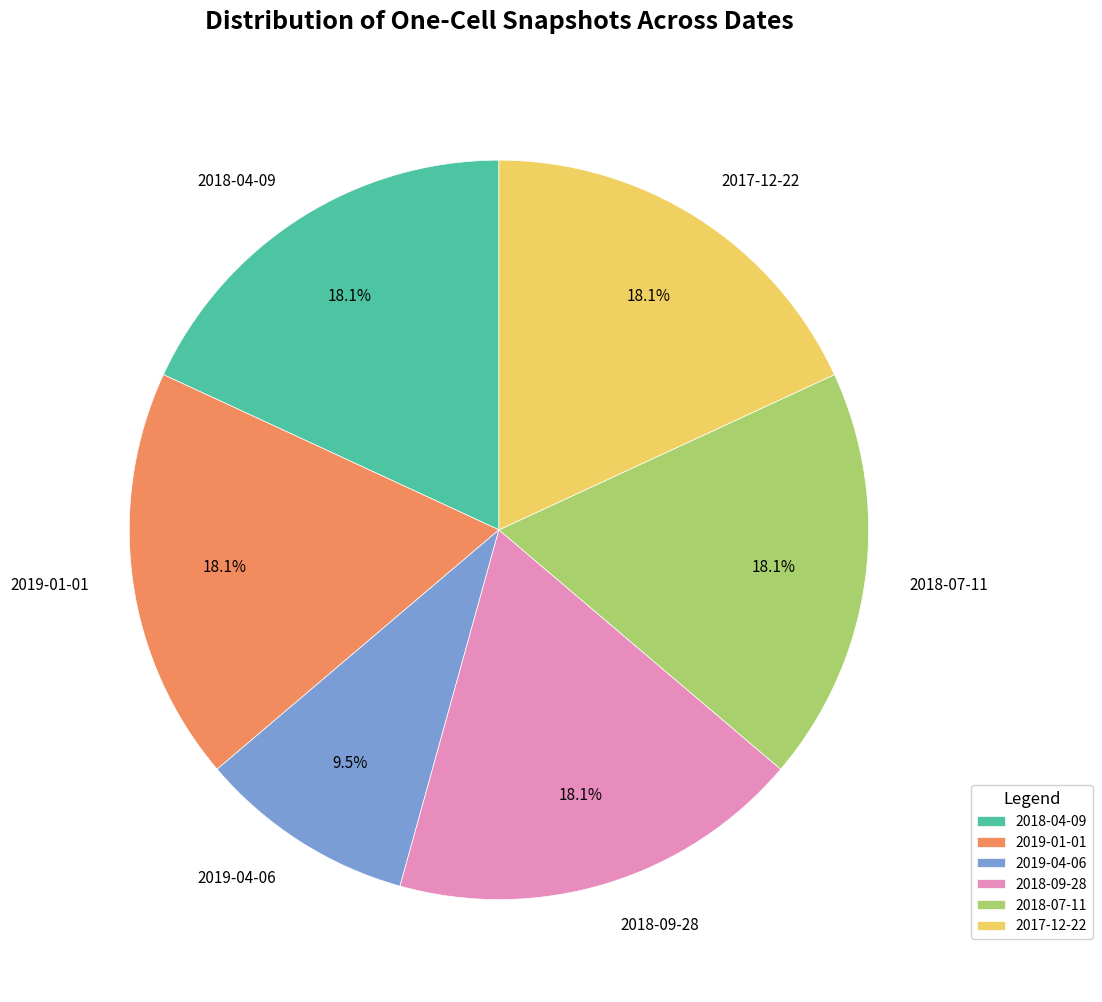

The 2019-01-01 slice represents 18% of the pie. True or false?

True